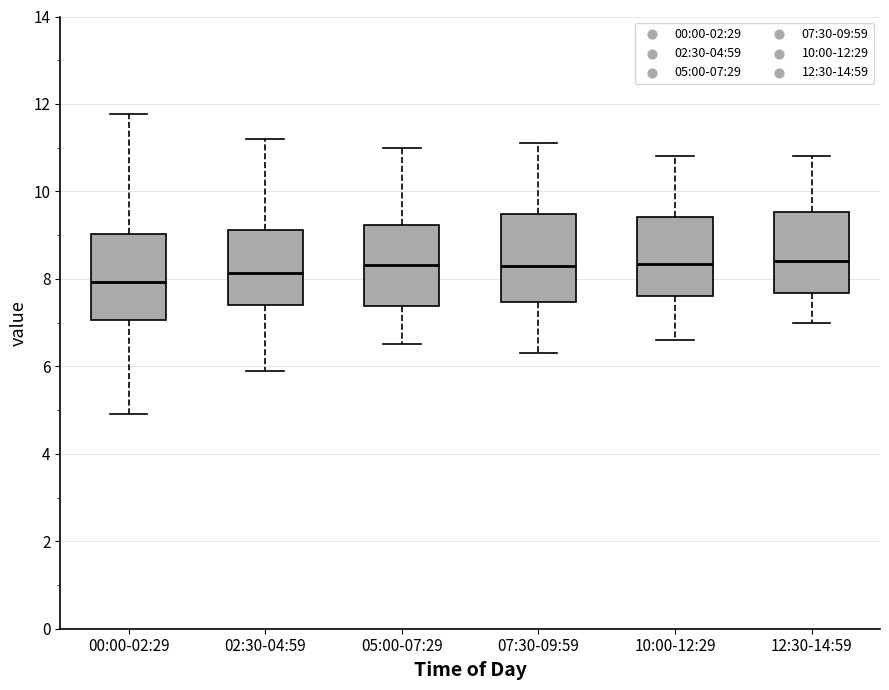

Reading left to right, transcribe this box plot: for each box, give where its median line is, the range the box spans, and where its two whiskers end, as read against the y-axis. The values are not printed on the chart, so give them approximately, as read against the axis.

00:00-02:29: median 8.0, box 7.0 to 9.0, whiskers 5.0 to 11.8
02:30-04:59: median 8.2, box 7.4 to 9.2, whiskers 6.0 to 11.2
05:00-07:29: median 8.4, box 7.4 to 9.2, whiskers 6.6 to 11.0
07:30-09:59: median 8.4, box 7.4 to 9.4, whiskers 6.4 to 11.2
10:00-12:29: median 8.4, box 7.6 to 9.4, whiskers 6.6 to 10.8
12:30-14:59: median 8.4, box 7.6 to 9.6, whiskers 7.0 to 10.8